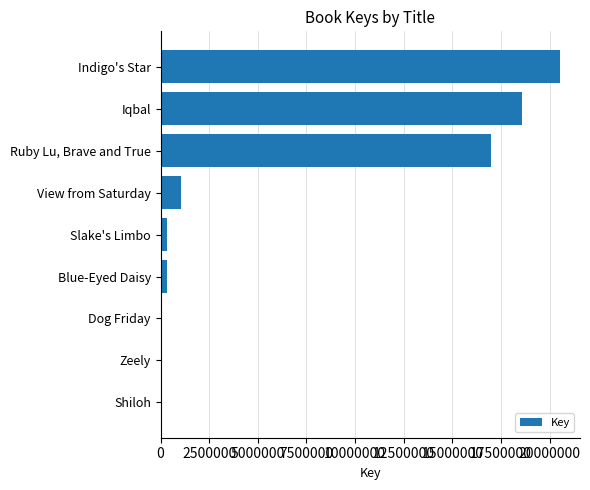

What is the greatest value displayed?

20539217